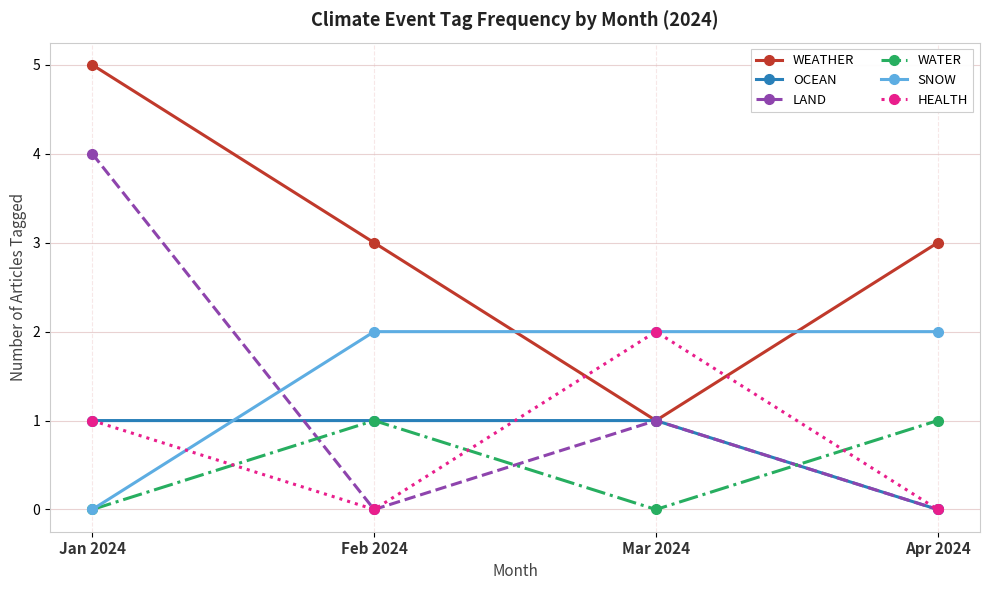

What is the label of the 4th point from the right?

Jan 2024